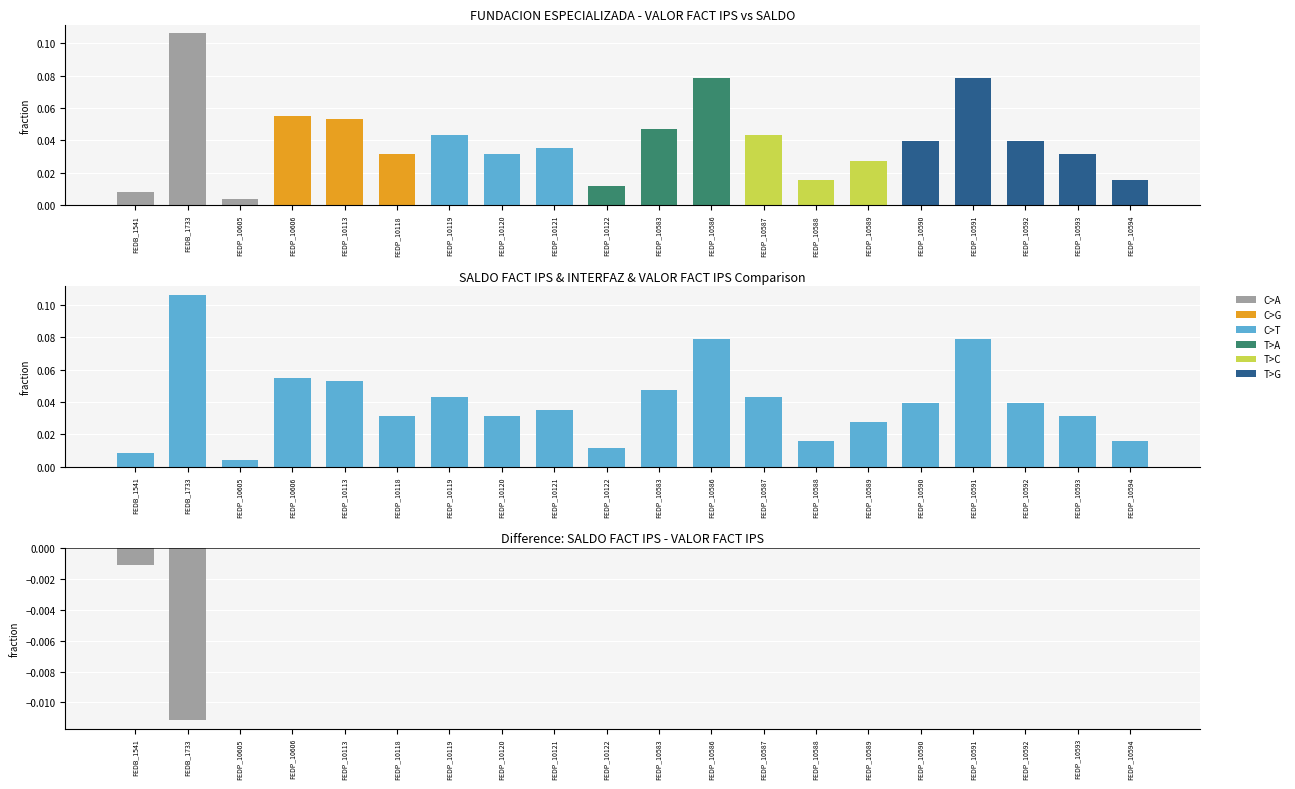

At which label does INTERFAZ reach its minimum?

FEDB_1541